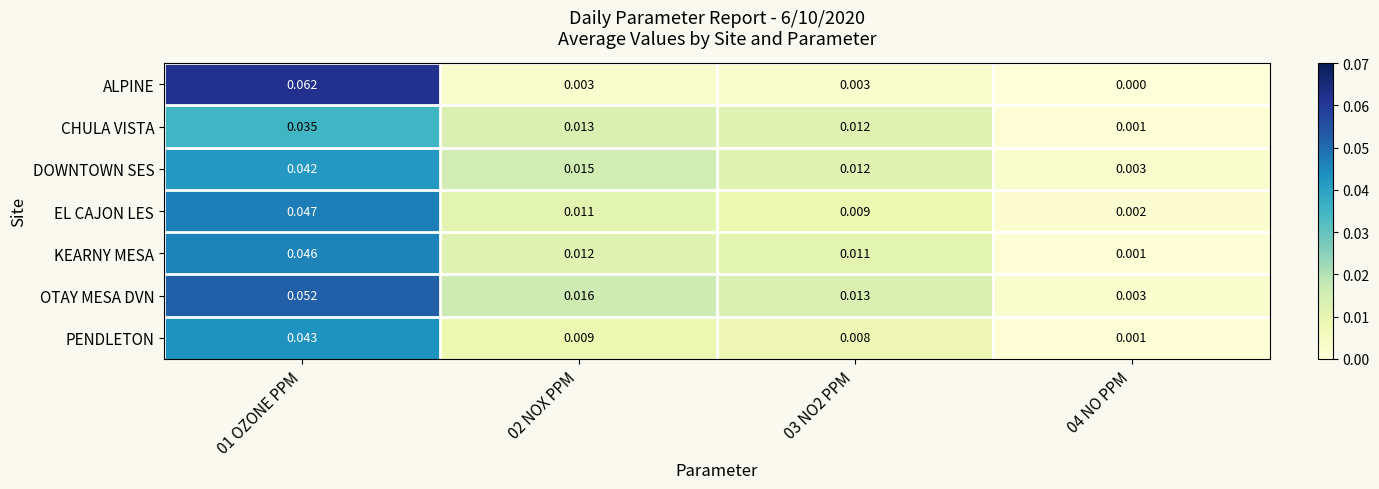

At which category is the sum across all series the highest?

01 OZONE PPM